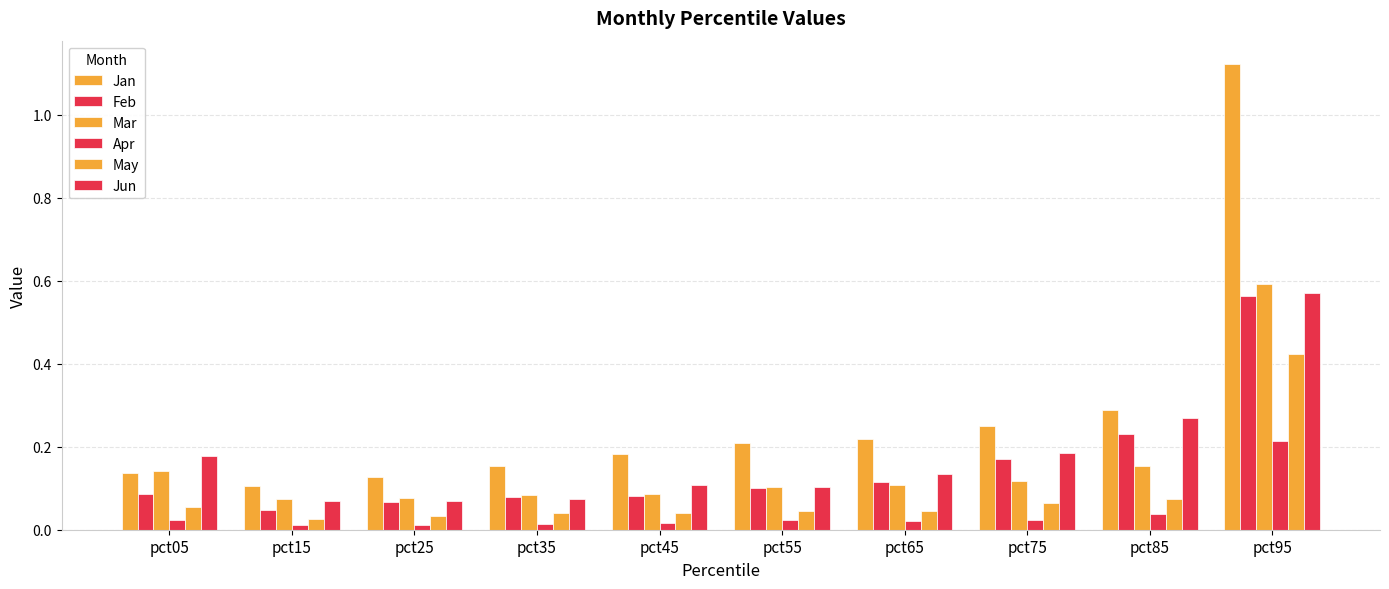

How many series are shown in this chart?

6